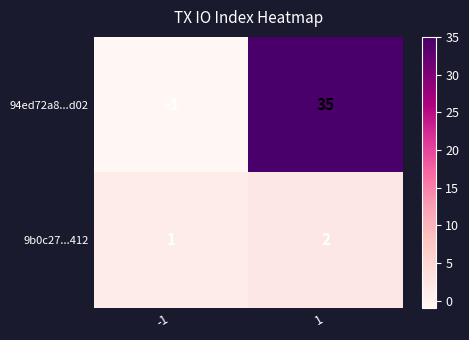

Reading left to right, list all the values displayed in this chart.

94ed72a8...d02: -1=-1	1=35
9b0c27...412: -1=1	1=2